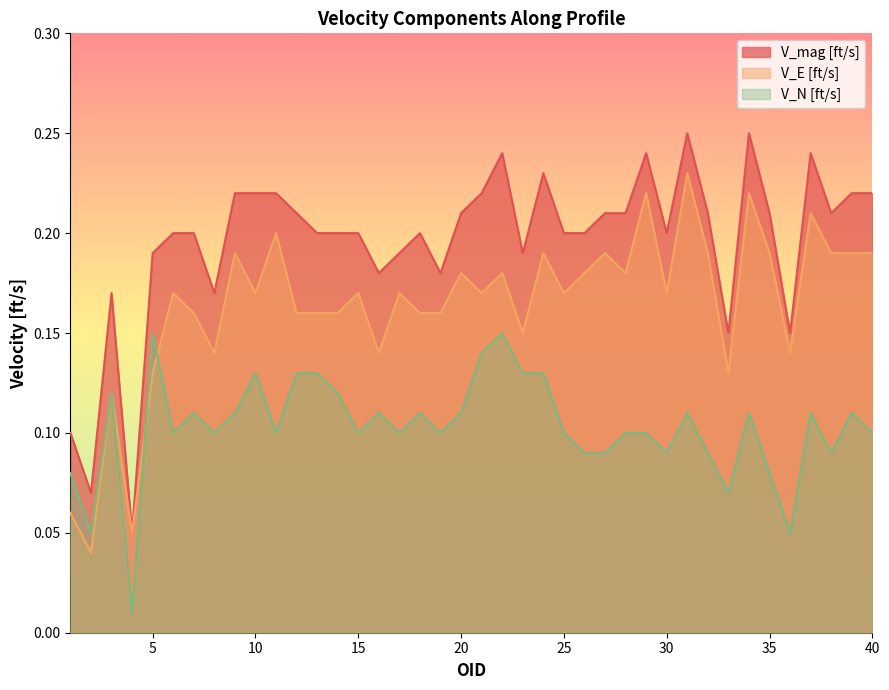

How many lines are shown in the chart?

3